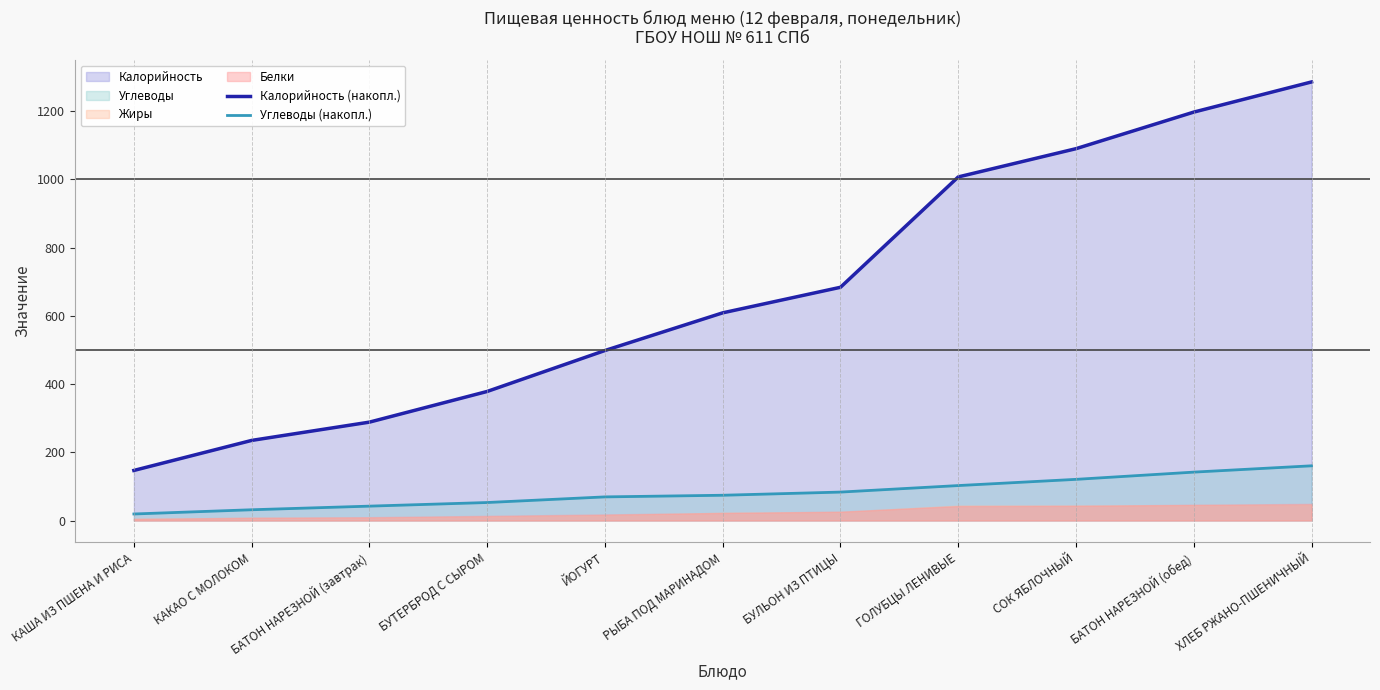

At which label does Калорийность (накопл.) reach its minimum?

КАША ИЗ ПШЕНА И РИСА